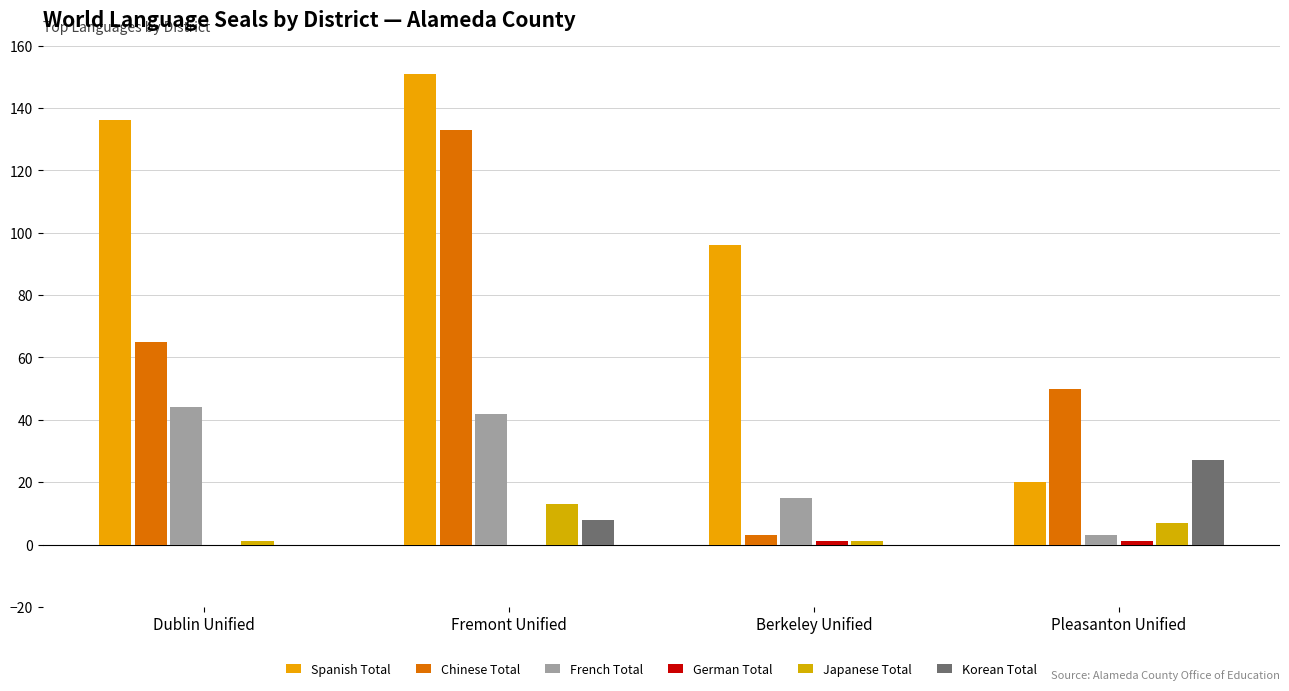

What is the difference between the second highest and minimum values in the Korean Total series?

8